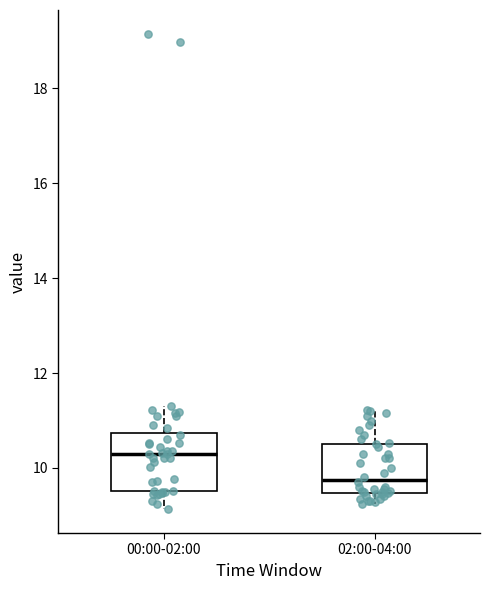

Which box's median line is the lowest?

02:00-04:00